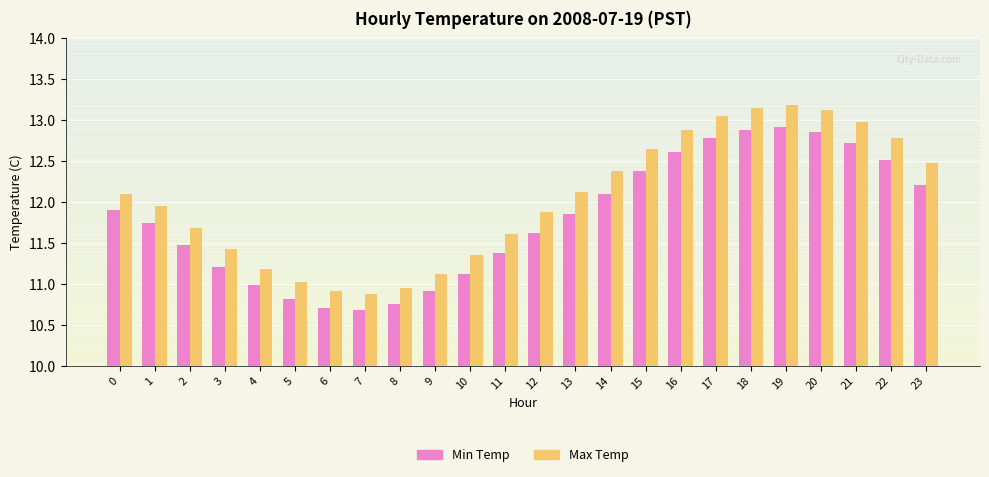

True or false: Max Temp has a value of 12.1 at 13.

True